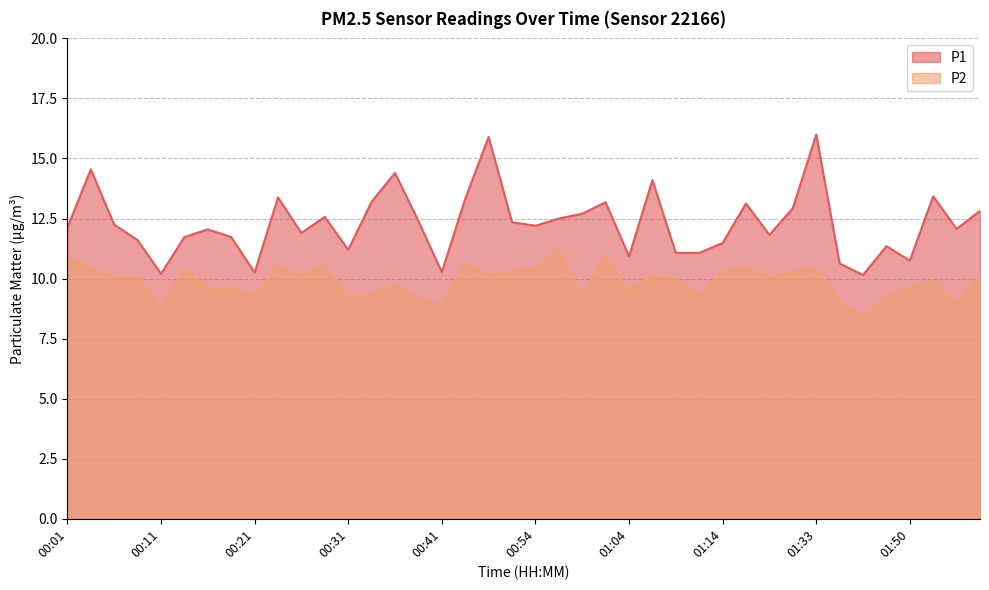

What is the value of the P2 point at the 19th from the left?

10.1